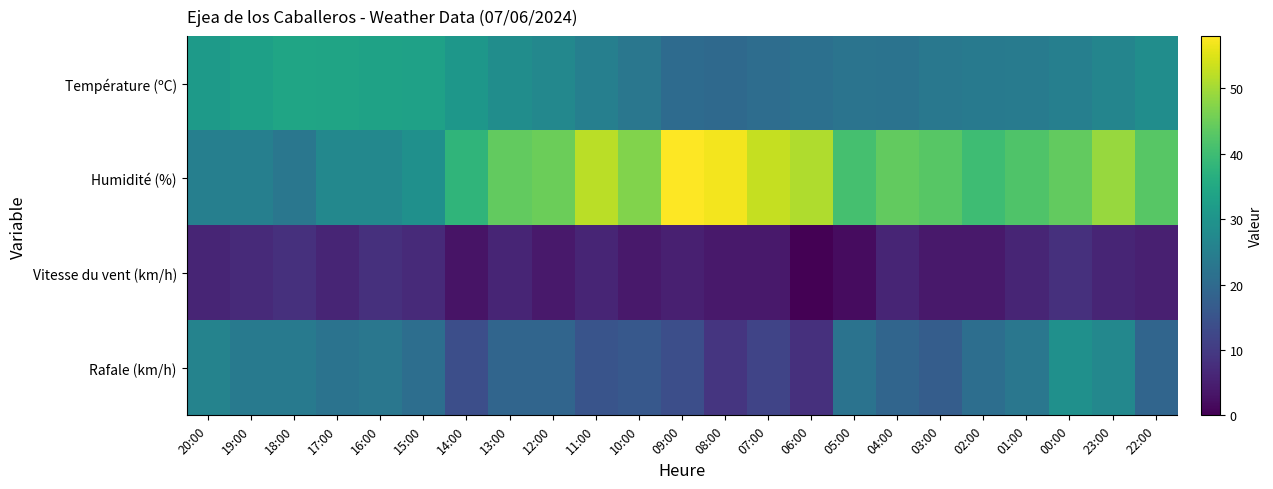

At which category does the chart reach its peak across all series?

09:00